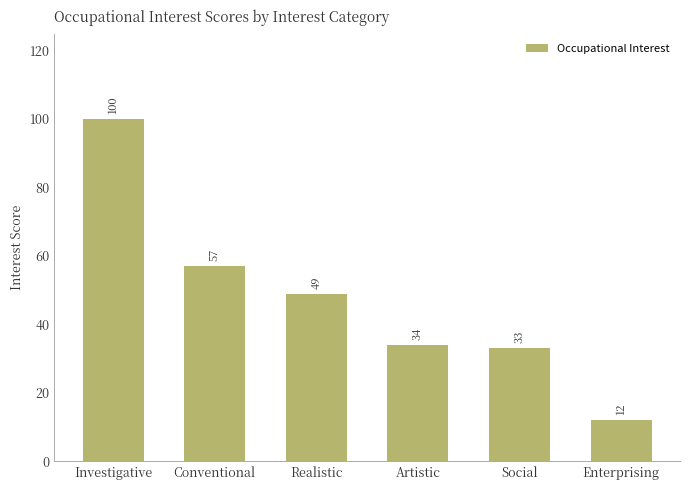

Which category has the lowest value across all series?

Enterprising